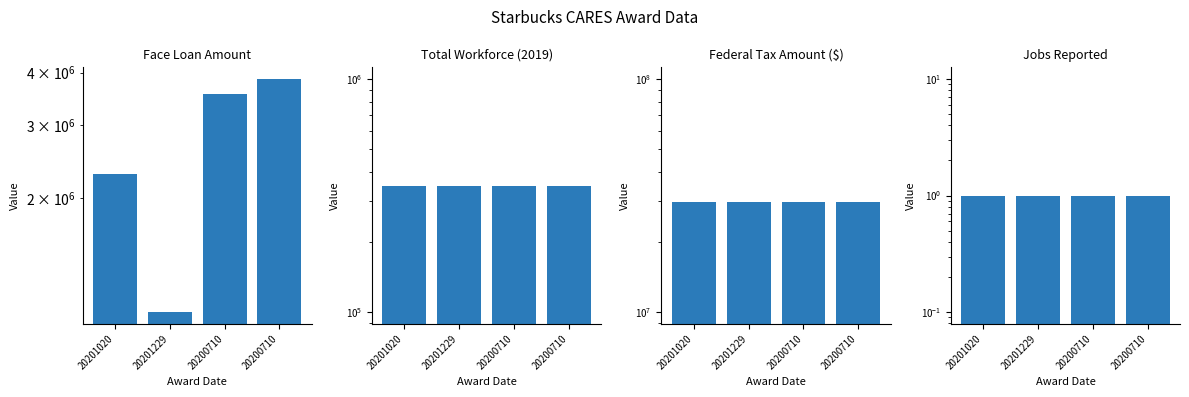

What is the spread (max minus min) of values at 20200710?

29730465